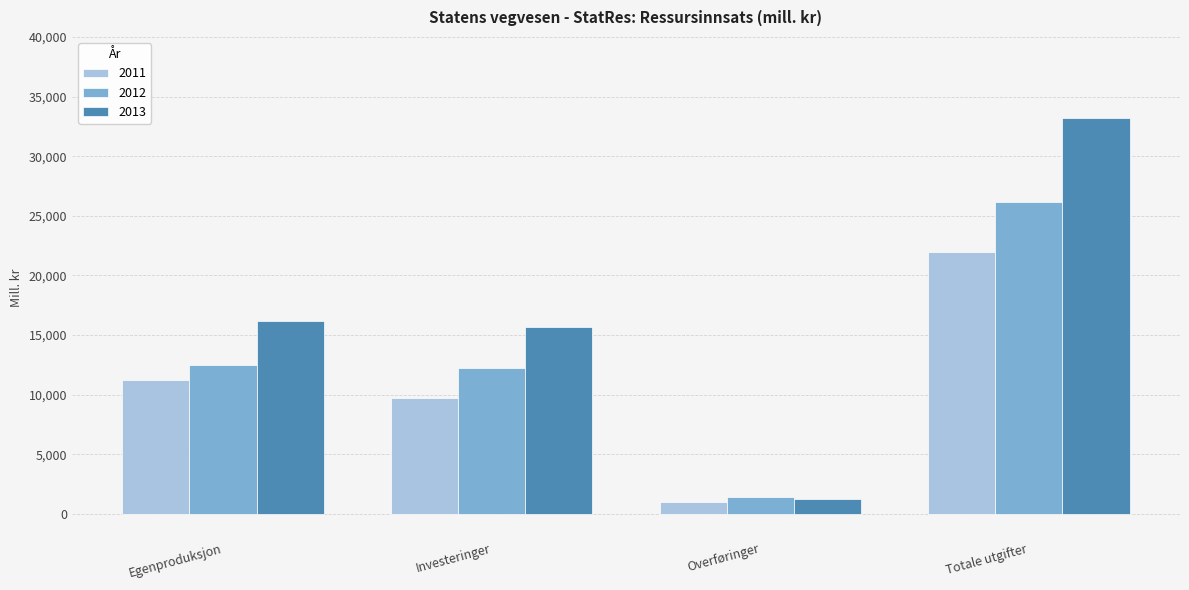

Are the bars horizontal?

No